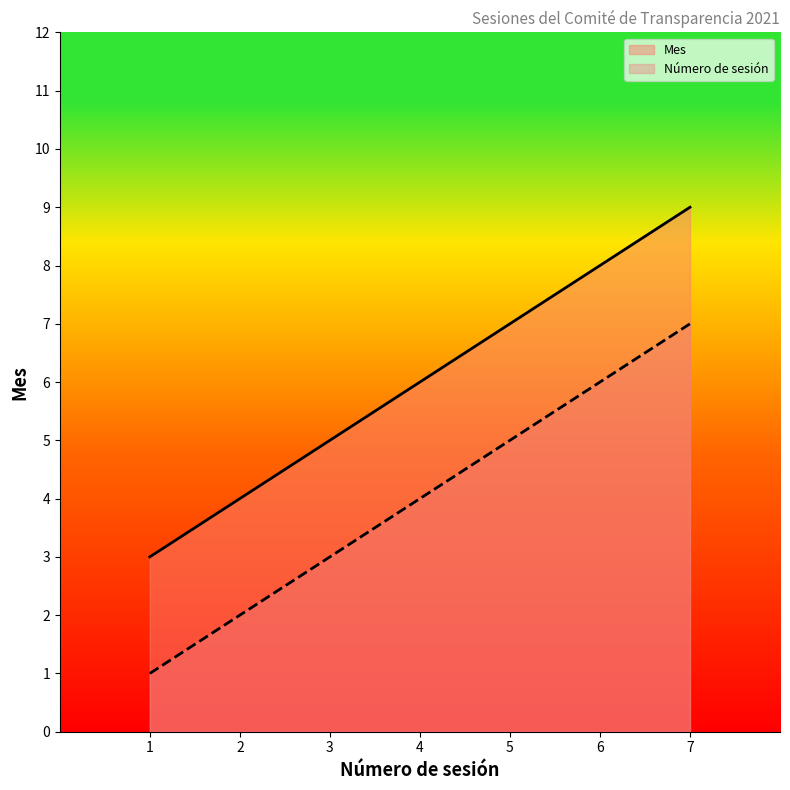

Reading left to right, extract all data points from this chart.

Mes: 1=3	2=4	3=5	4=6	5=7	6=8	7=9
Número de sesión: 1=1	2=2	3=3	4=4	5=5	6=6	7=7